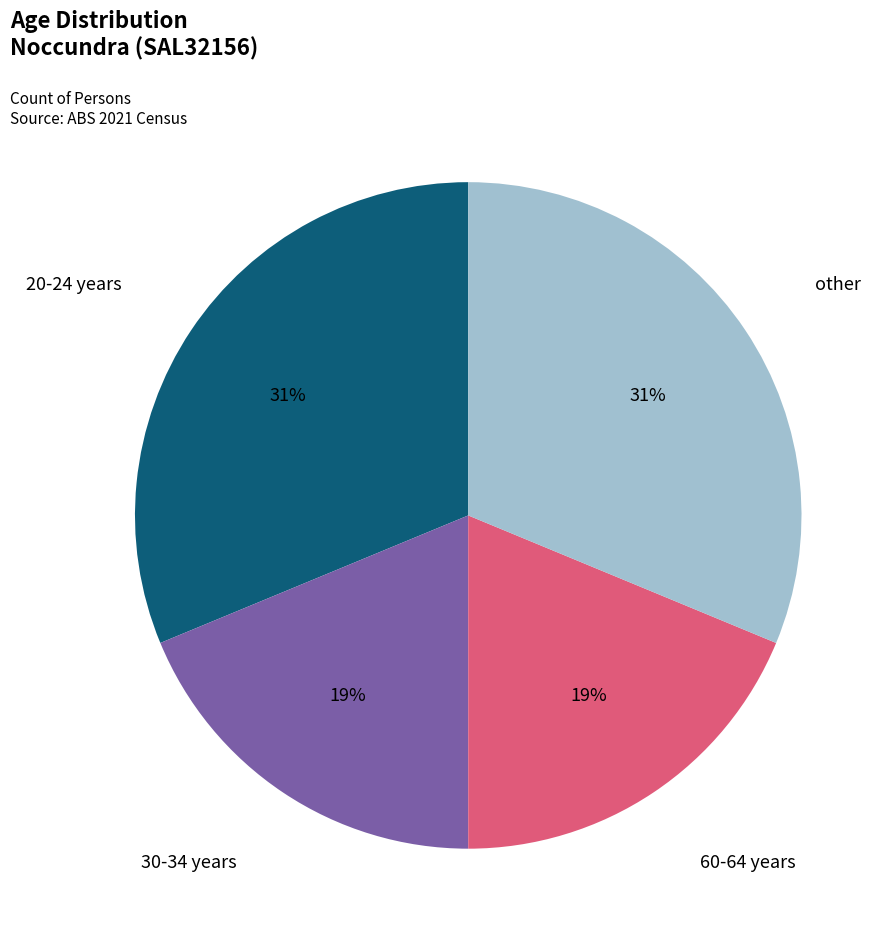

How many slices are in this pie chart?

4